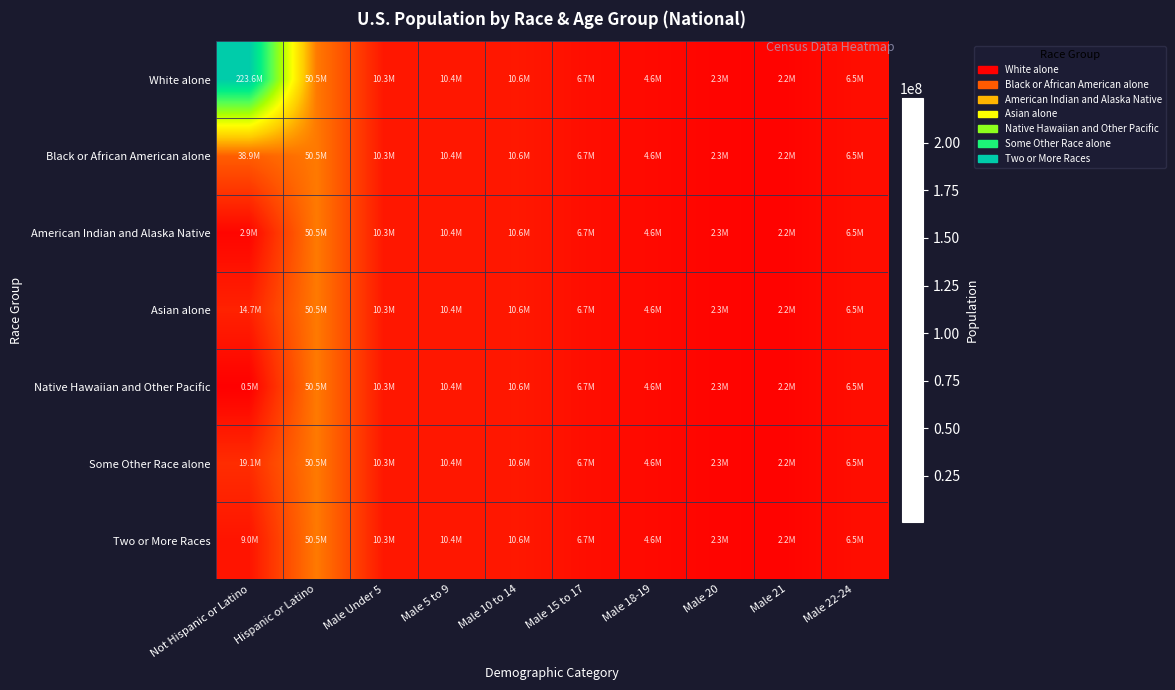

What is the spread (max minus min) of values at Not Hispanic or Latino?

223013252